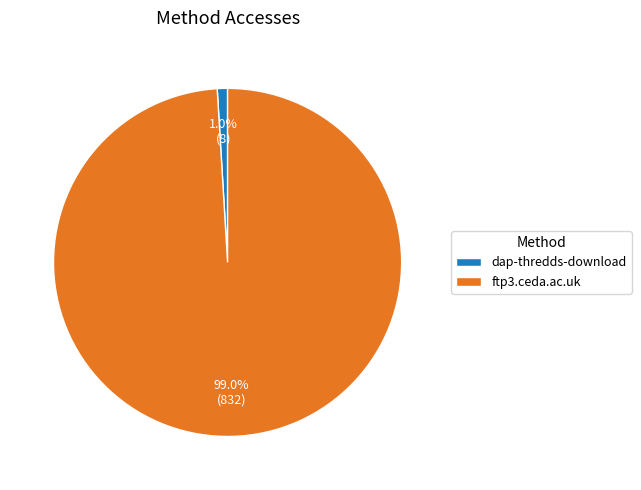

Does ftp3.ceda.ac.uk represent more than half of the total?

Yes